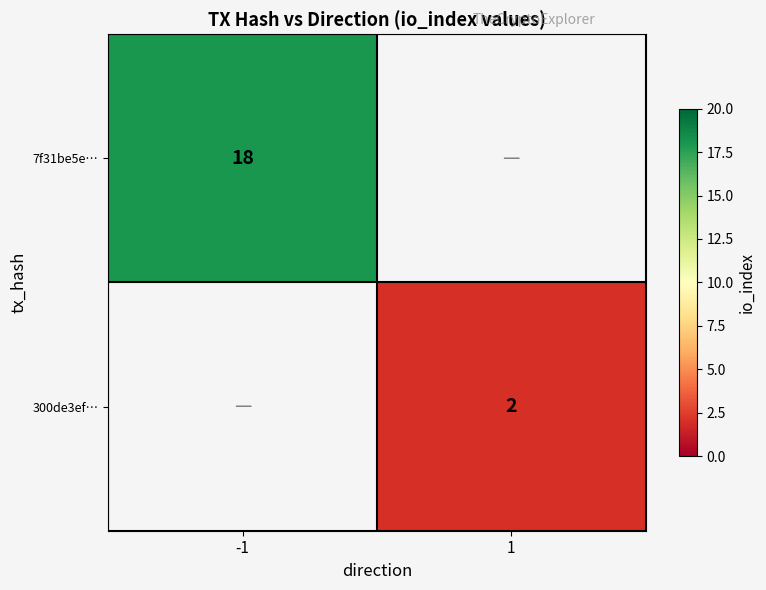

The value of 300de3ef… at 1 is 3. True or false?

False